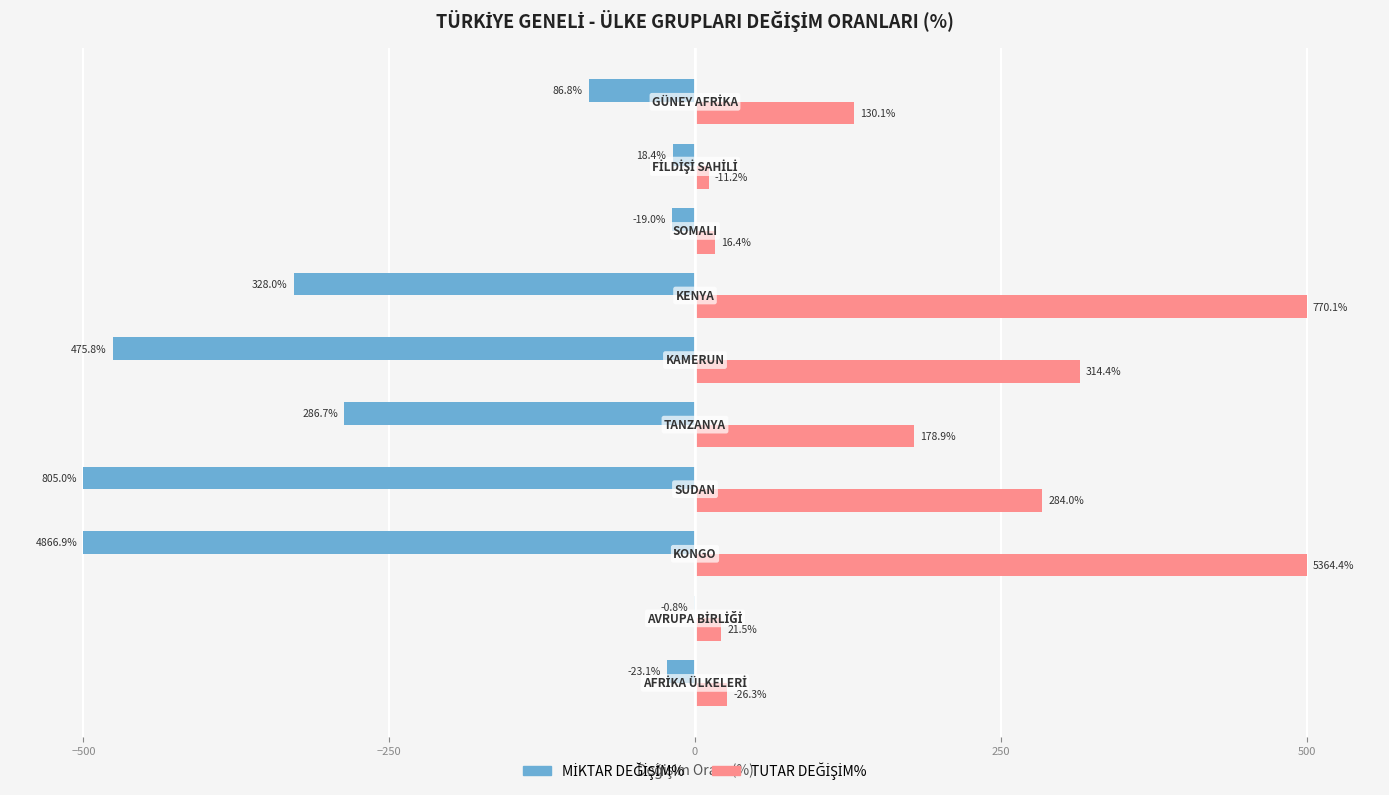

How many data points in MİKTAR DEĞİŞİM% are less than -86?

6